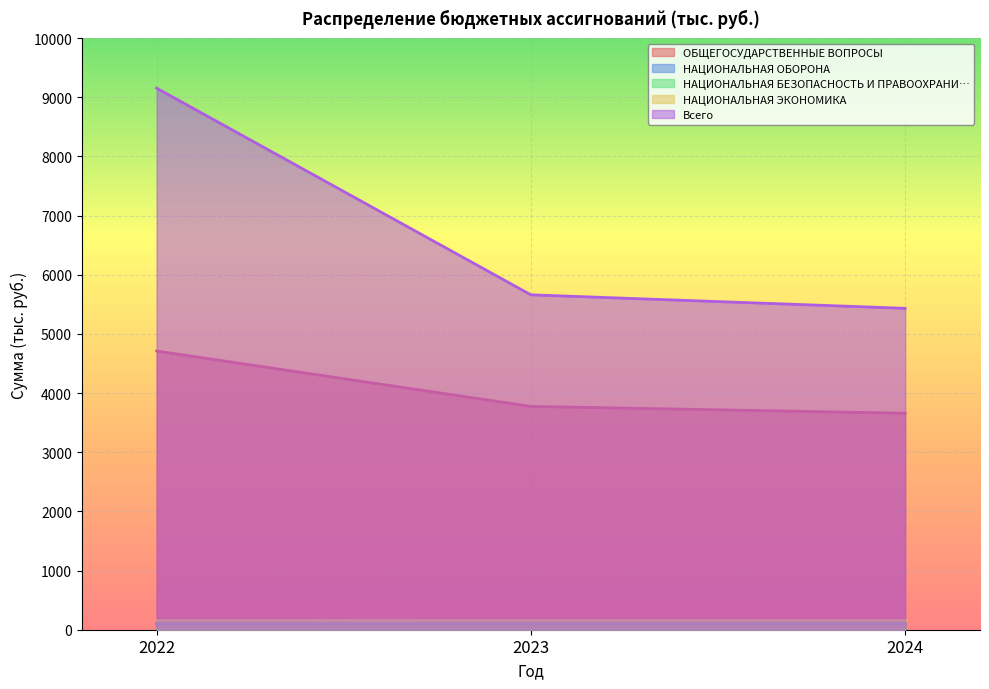

List the series in order of their overall mean, lowest first.

НАЦИОНАЛЬНАЯ ОБОРОНА, ОБЩЕГОСУДАРСТВЕННЫЕ ВОПРОСЫ, Всего